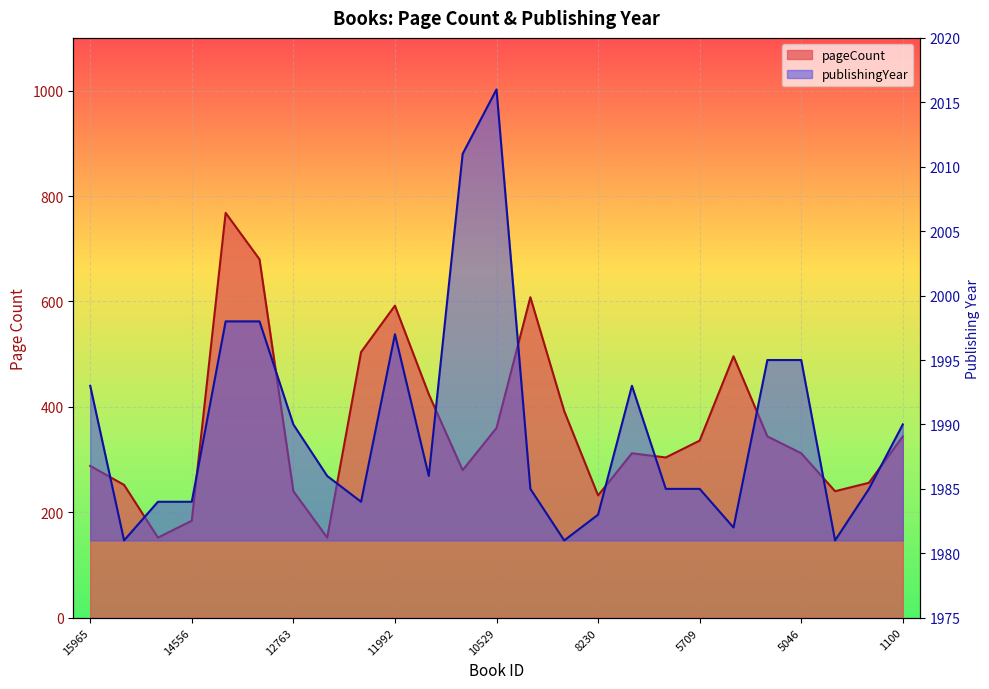

At which category is the sum across all series the highest?

13776